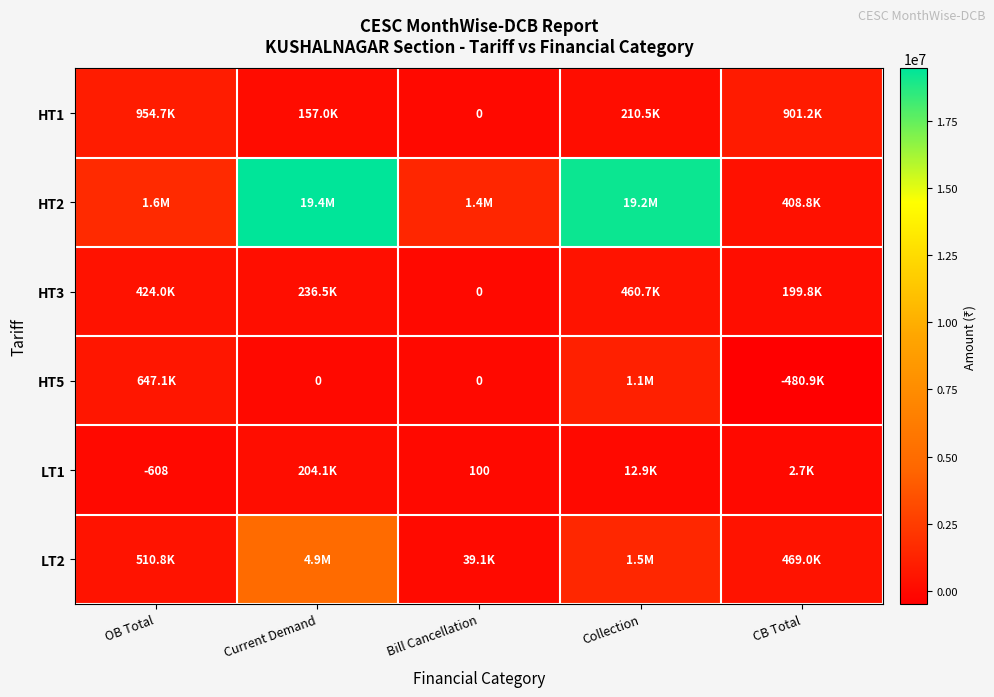

Is the value of HT1 at Collection greater than the value of LT2 at Collection?

No